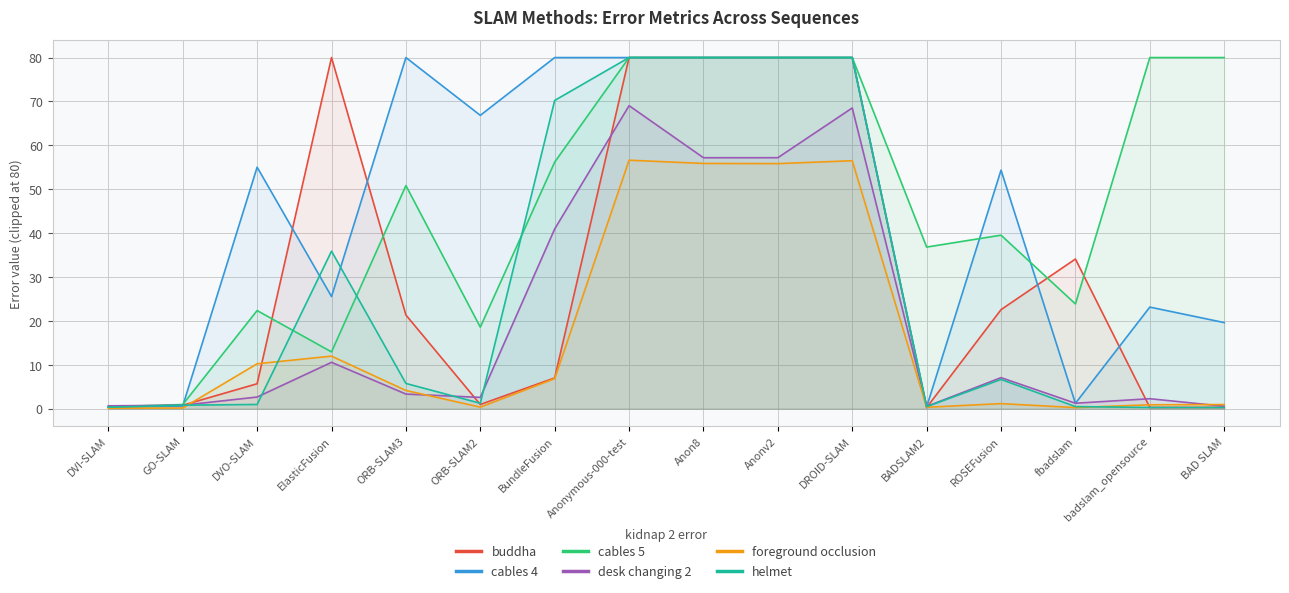

What is the smallest value displayed?

0.1